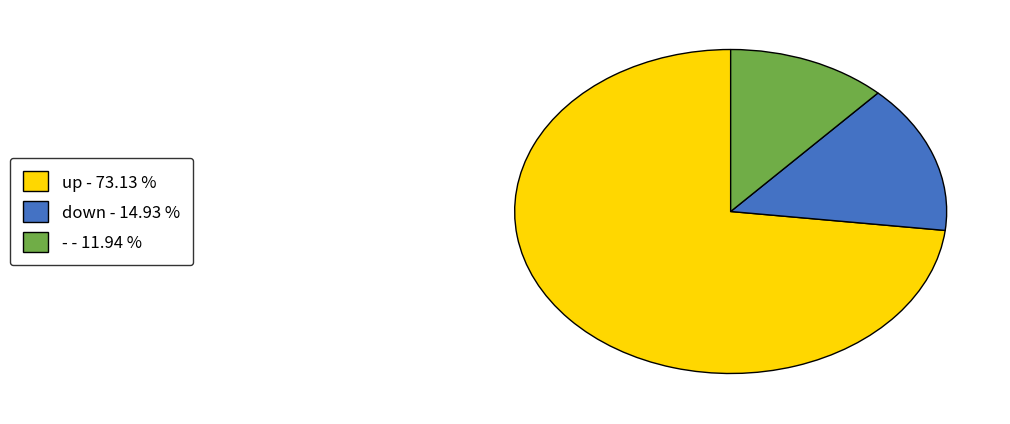

Between - - 11.94 % and up - 73.13 %, which is larger?

up - 73.13 %